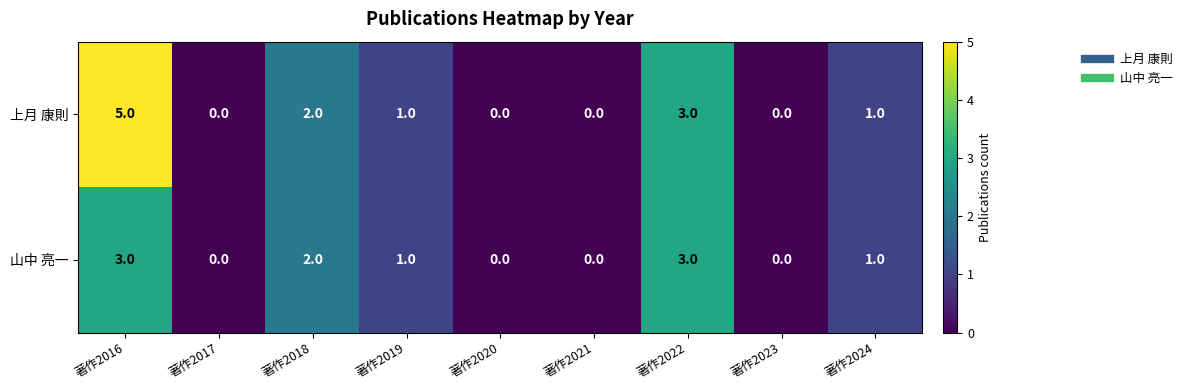

Rank the series by their maximum value, from highest to lowest.

上月 康則, 山中 亮一